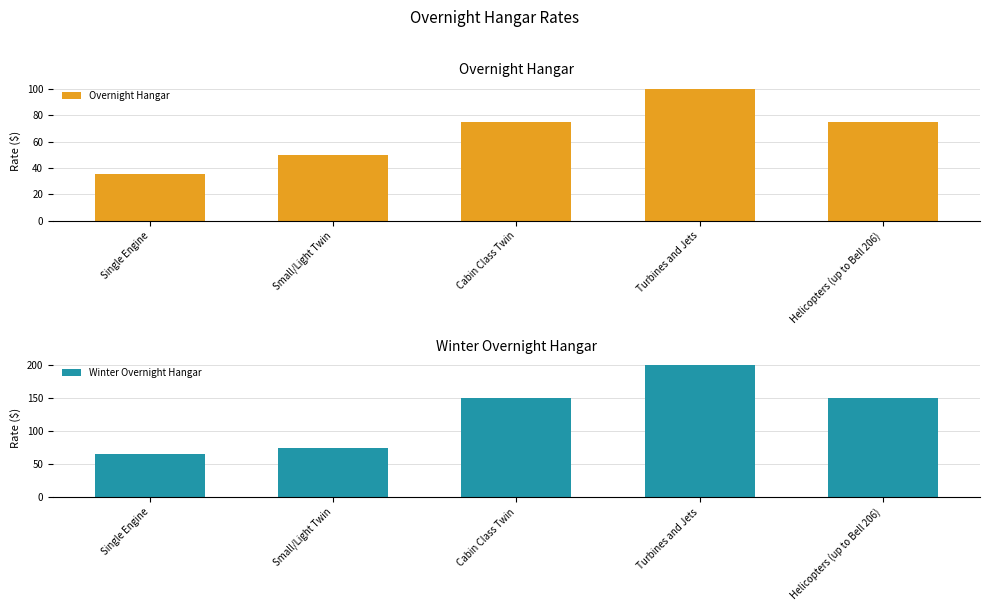

Which has a higher value, Helicopters (up to Bell 206) or Turbines and Jets?

Turbines and Jets